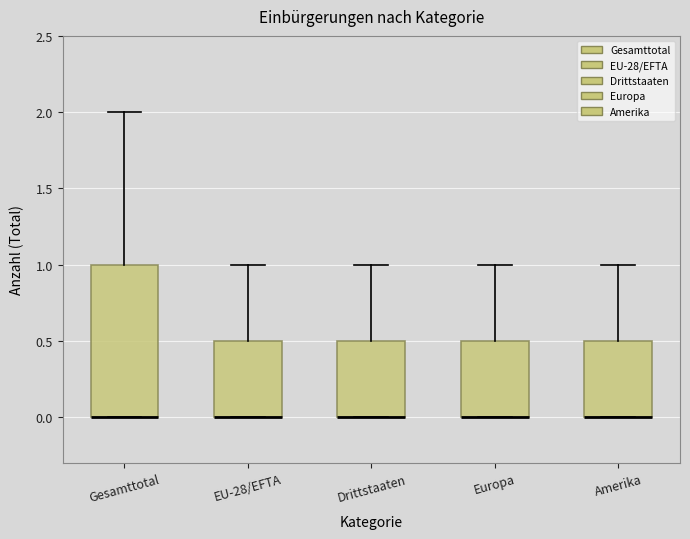

Reading left to right, read every box against the y-axis: the position of its median line, the range the box covers, and the ends of its whiskers. The values are not printed on the chart, so give them approximately, as read against the axis.

Gesamttotal: median 0.0 (drawn on the box's lower edge), box 0.0 to 1.0, whiskers 0.0 to 2.0
EU-28/EFTA: median 0.0 (drawn on the box's lower edge), box 0.0 to 0.5, whiskers 0.0 to 1.0
Drittstaaten: median 0.0 (drawn on the box's lower edge), box 0.0 to 0.5, whiskers 0.0 to 1.0
Europa: median 0.0 (drawn on the box's lower edge), box 0.0 to 0.5, whiskers 0.0 to 1.0
Amerika: median 0.0 (drawn on the box's lower edge), box 0.0 to 0.5, whiskers 0.0 to 1.0